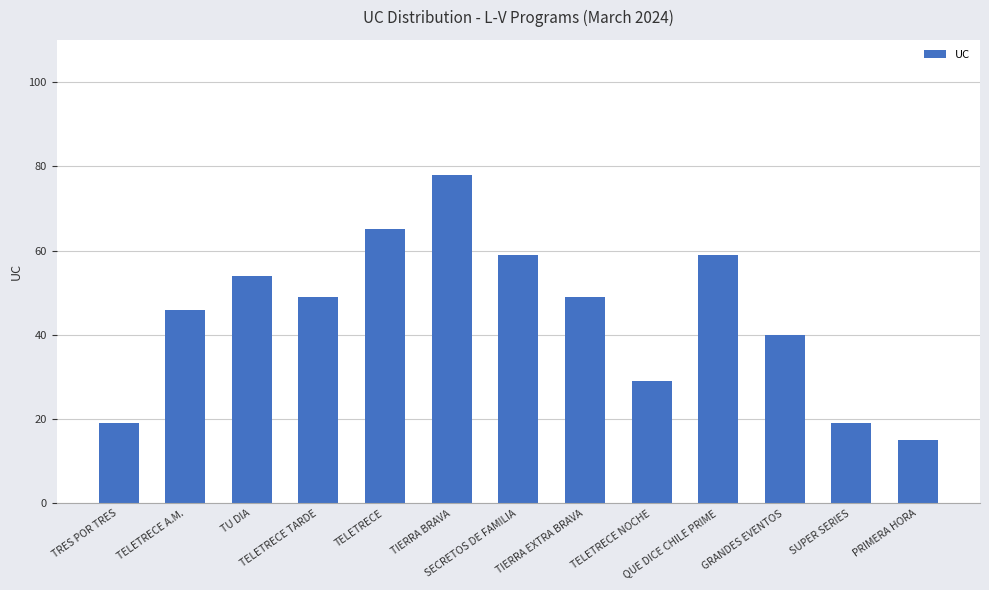

Count the number of data series in this chart.

1